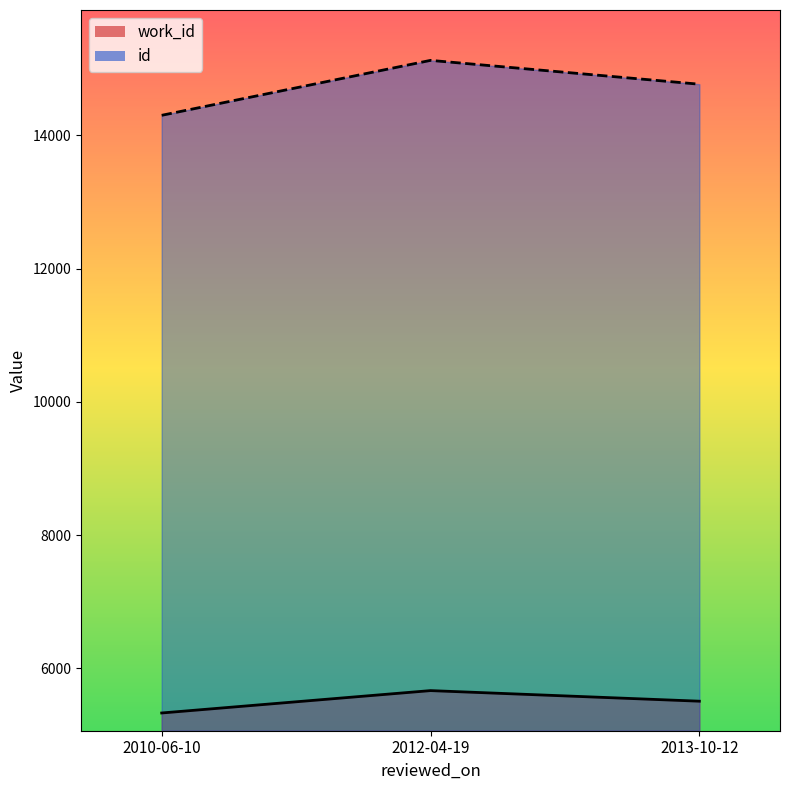

What is the label of the 1st point from the right?

2013-10-12